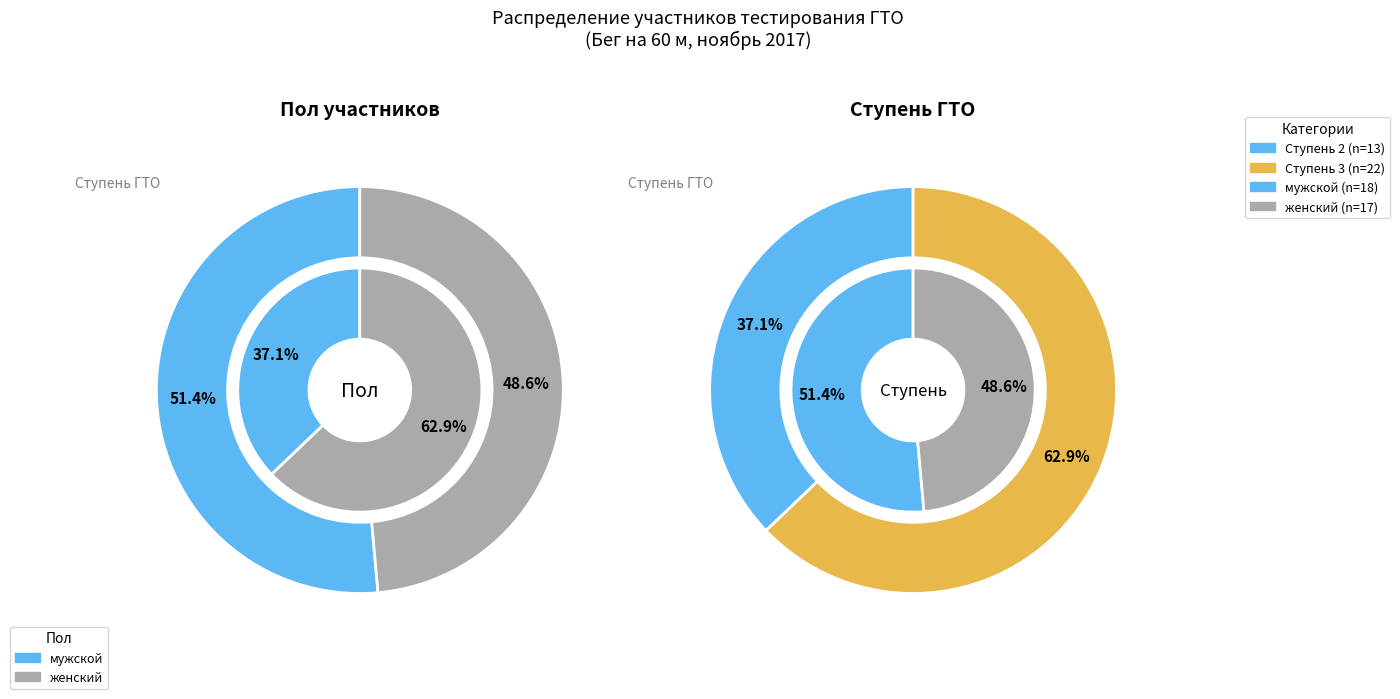

To the nearest percent, what is the combined percentage of женский and мужской?

100%